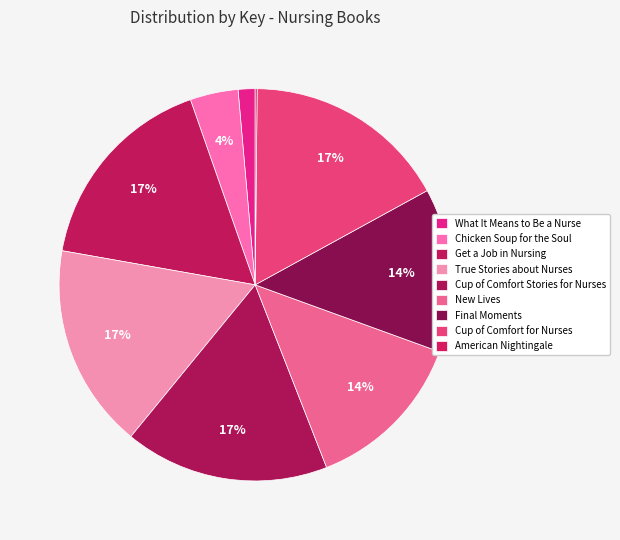

Which category has the biggest portion of the pie?

4: True Stories about Nurses